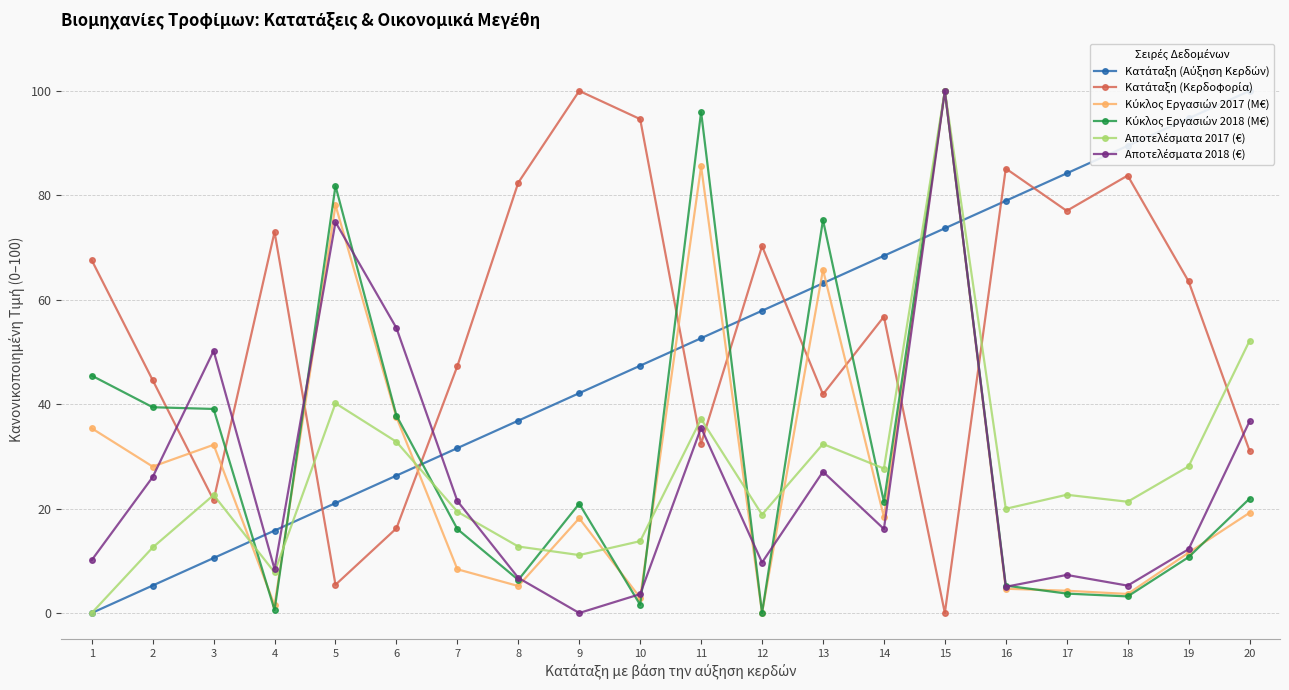

Is the value of Κύκλος Εργασιών 2018 (M€) at 2 greater than the value of Κατάταξη (Κερδοφορία) at 17?

No